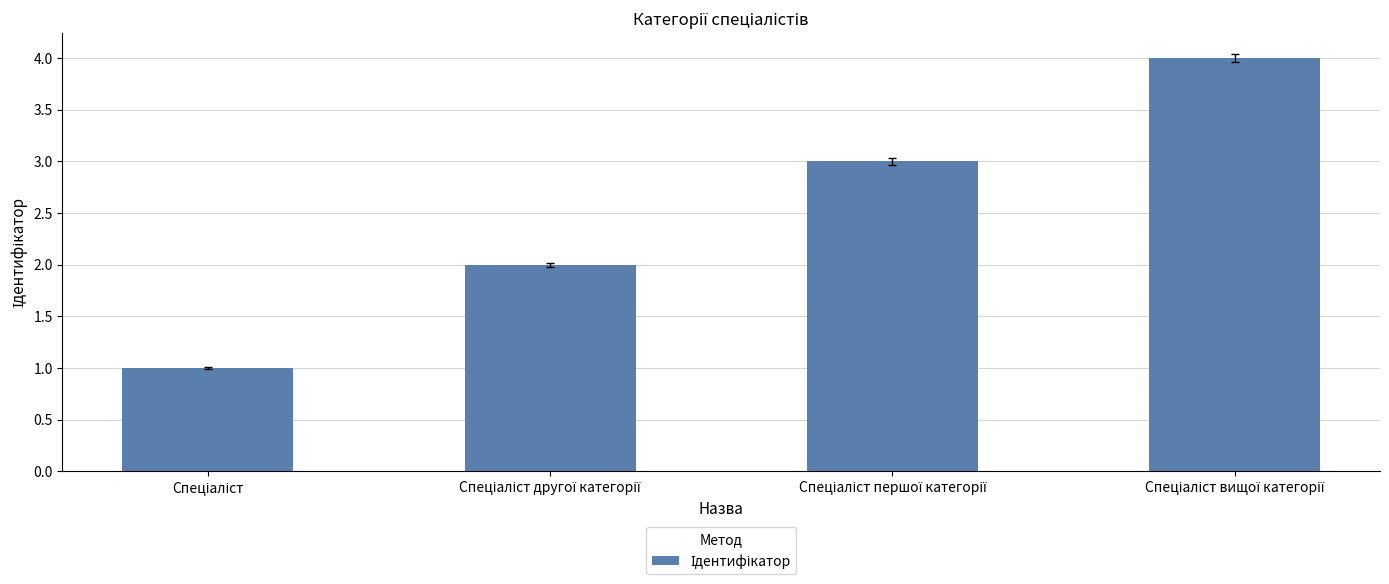

What is the difference between the second highest and second lowest values?

1